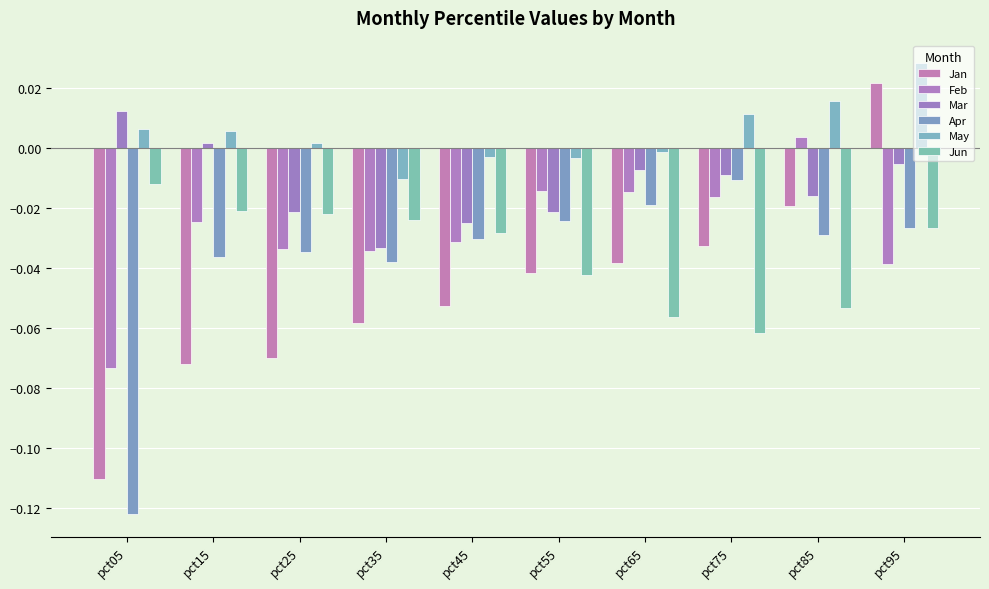

Where does the Feb series first go above 0?

pct85